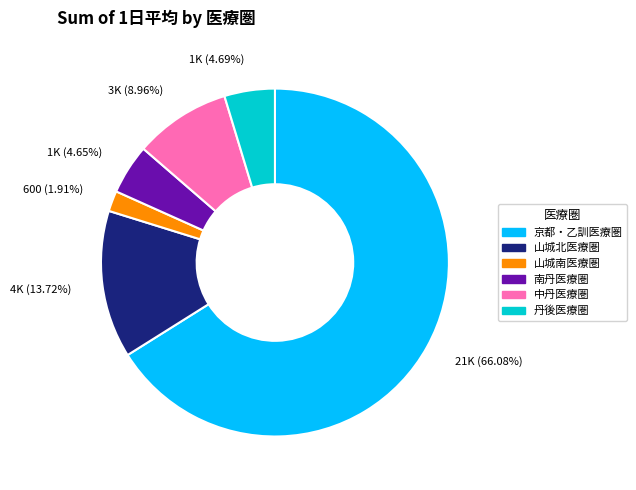

Which category has the smallest portion of the pie?

山城南医療圏